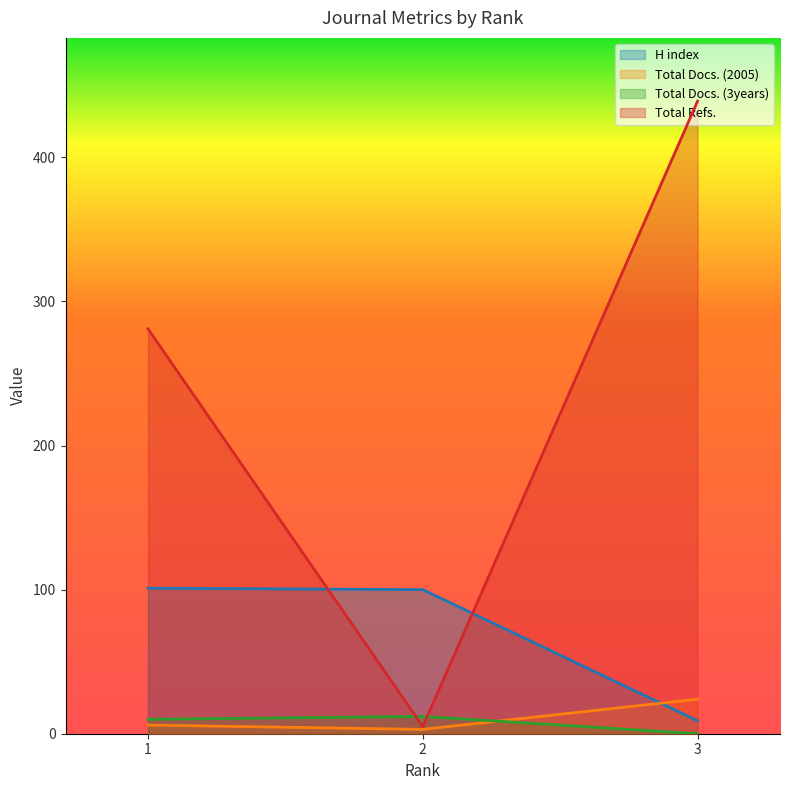

How many lines are shown in the chart?

4